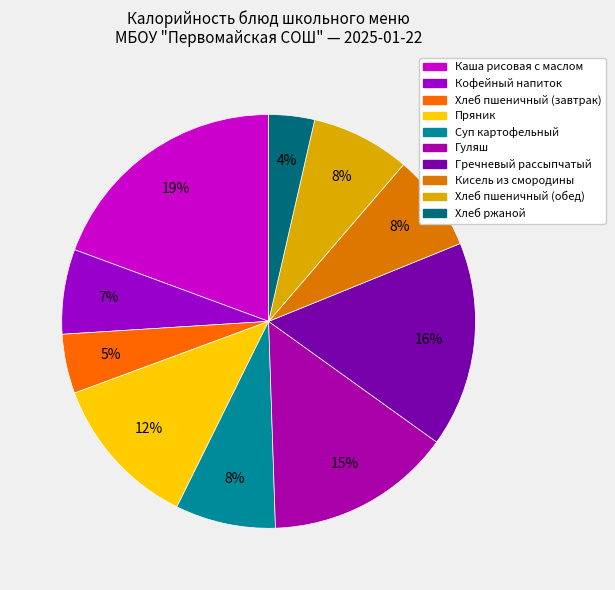

What is the ratio of the value at Гречневый рассыпчатый to the value at Хлеб пшеничный (обед)?

2.1